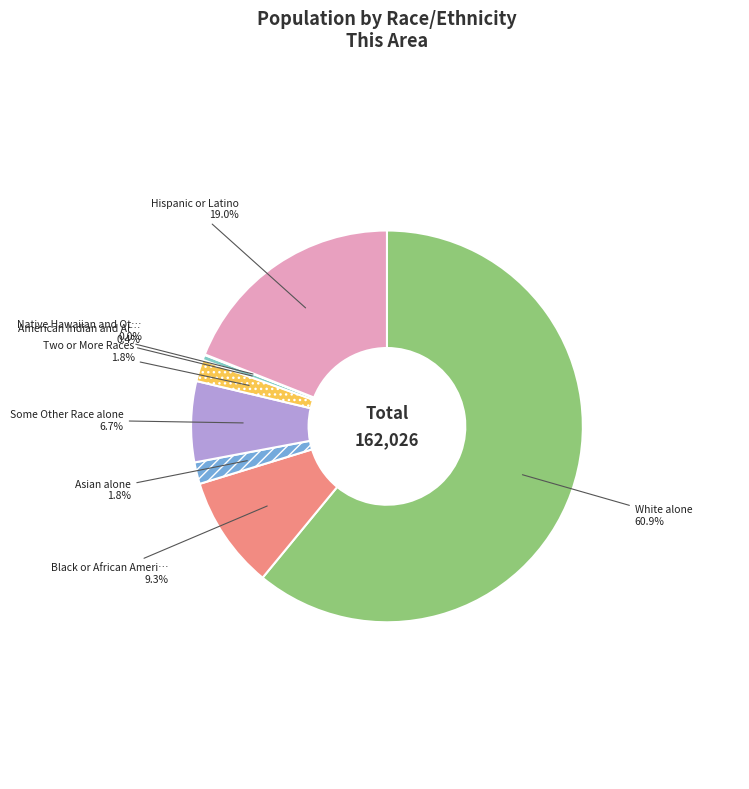

How many slices are in this pie chart?

8